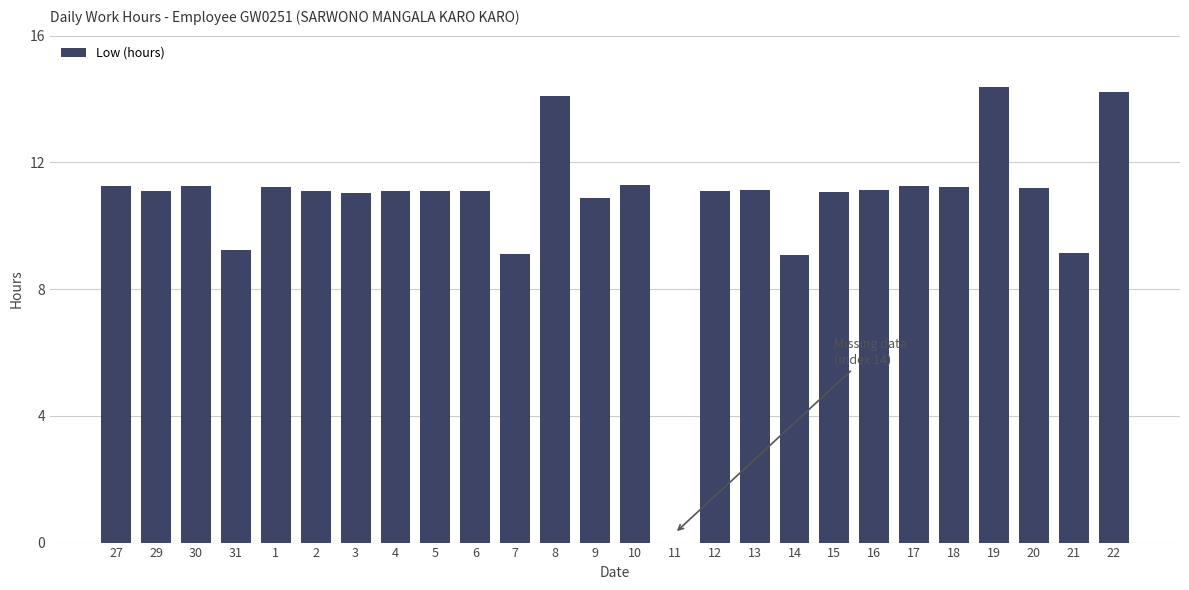

Is it true that the value at 12 is 11.1?

True